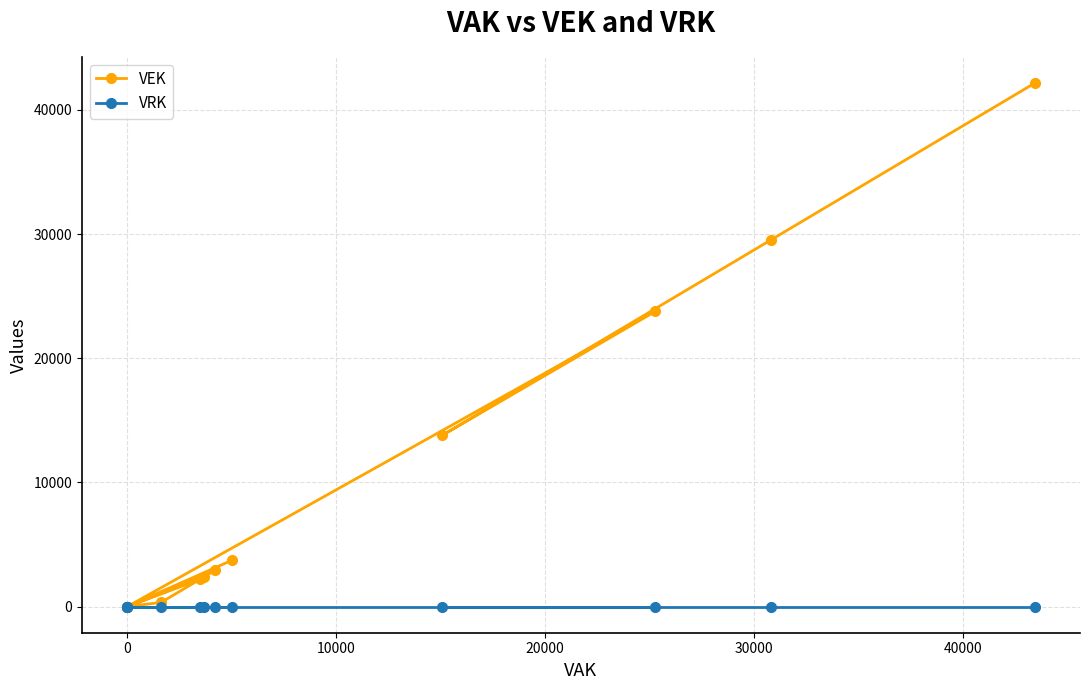

True or false: VEK and VRK cross at least once.

False